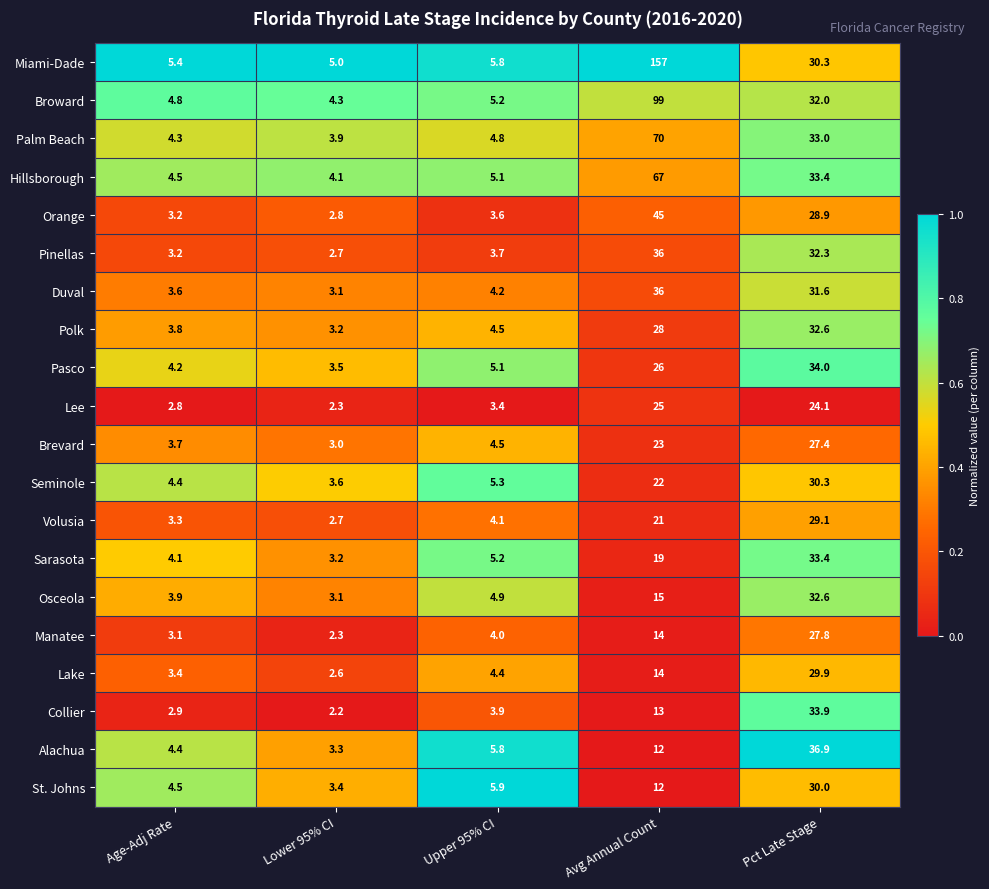

At which label is Lee closest to 13?

Upper 95% CI